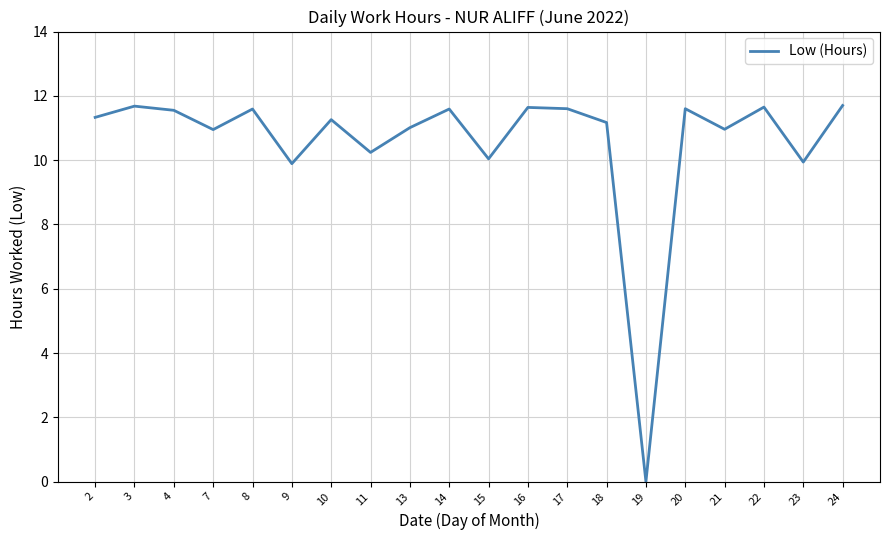

What is the difference between the maximum and minimum values?

11.7